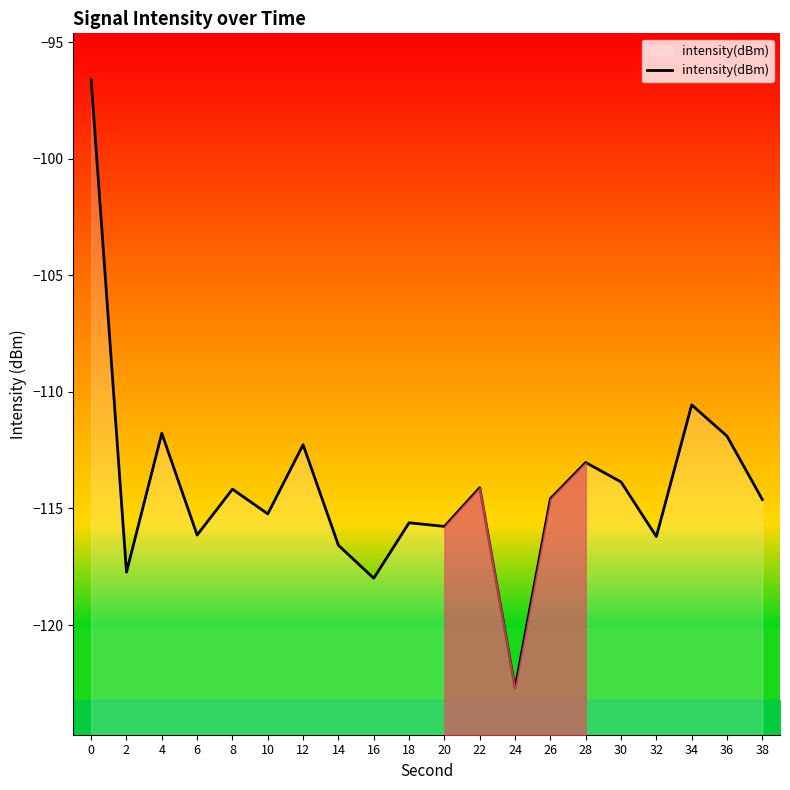

The value at 26 is -186.5. True or false?

False